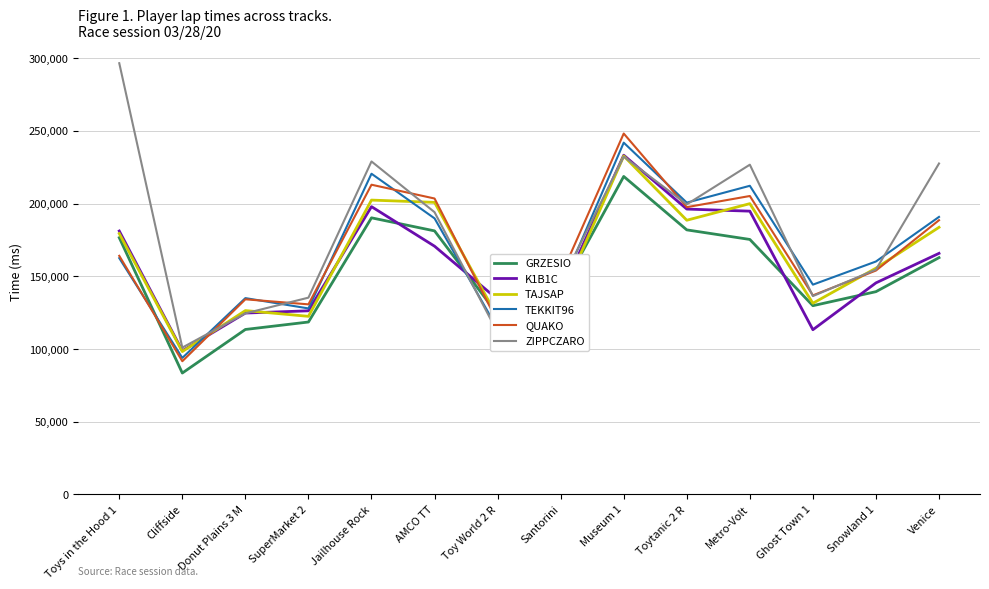

The ZIPPCZARO series shows 360268 at Metro-Volt. True or false?

False